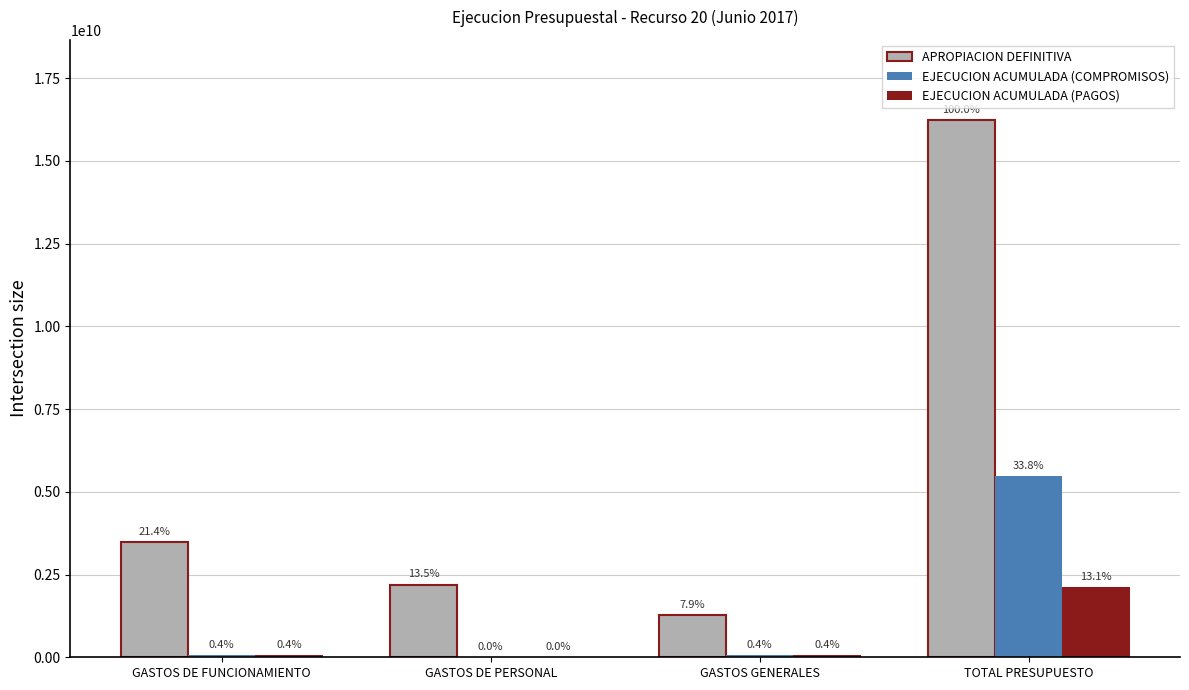

Between GASTOS GENERALES and GASTOS DE PERSONAL, which is larger?

GASTOS DE PERSONAL